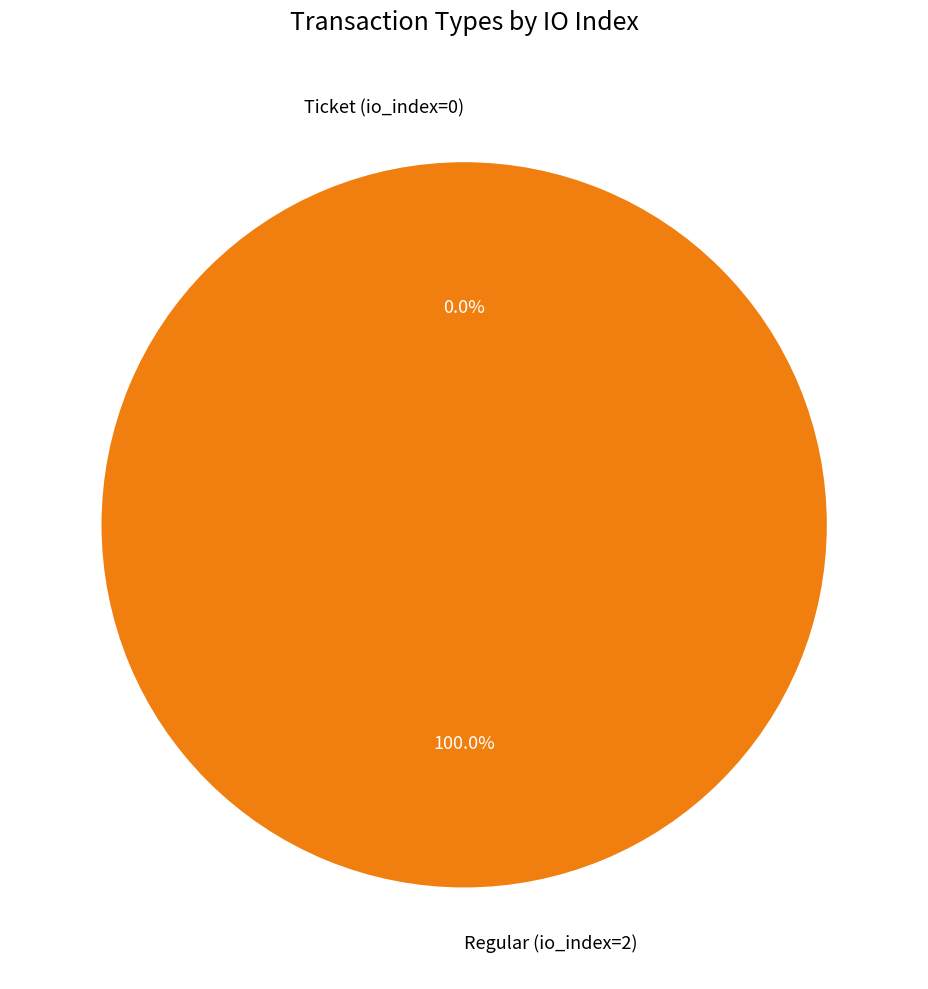

The Regular (io_index=2) slice represents 100% of the pie. True or false?

True